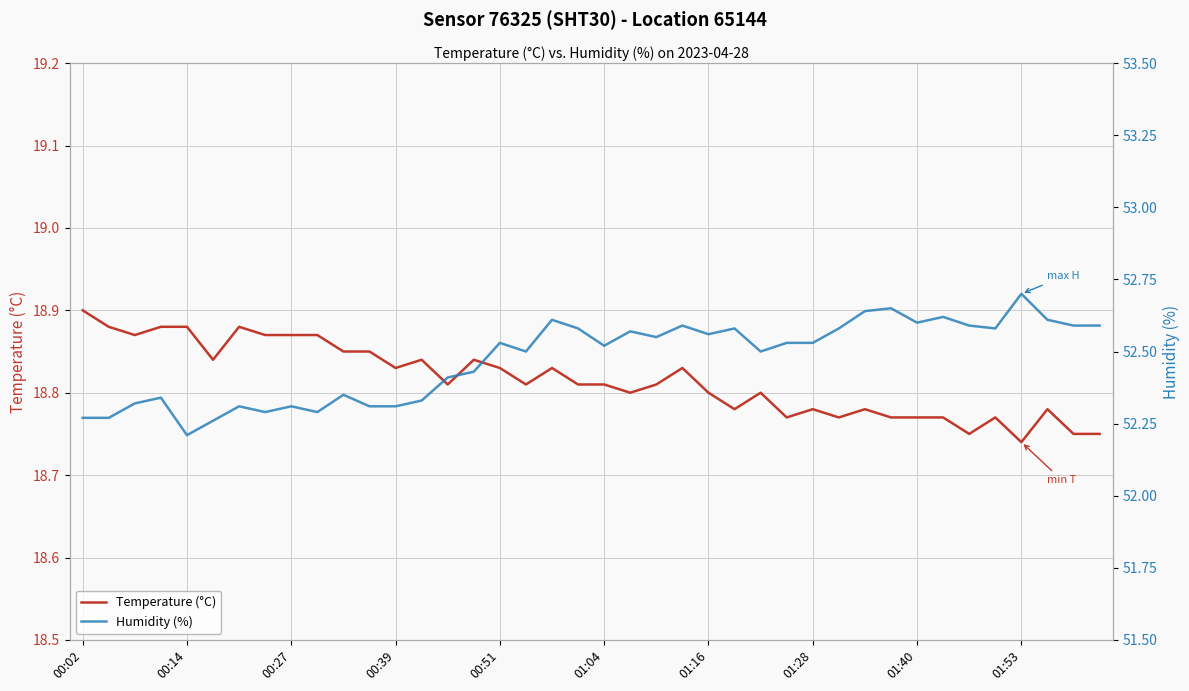

Which series has the largest total across all categories?

Humidity (%)